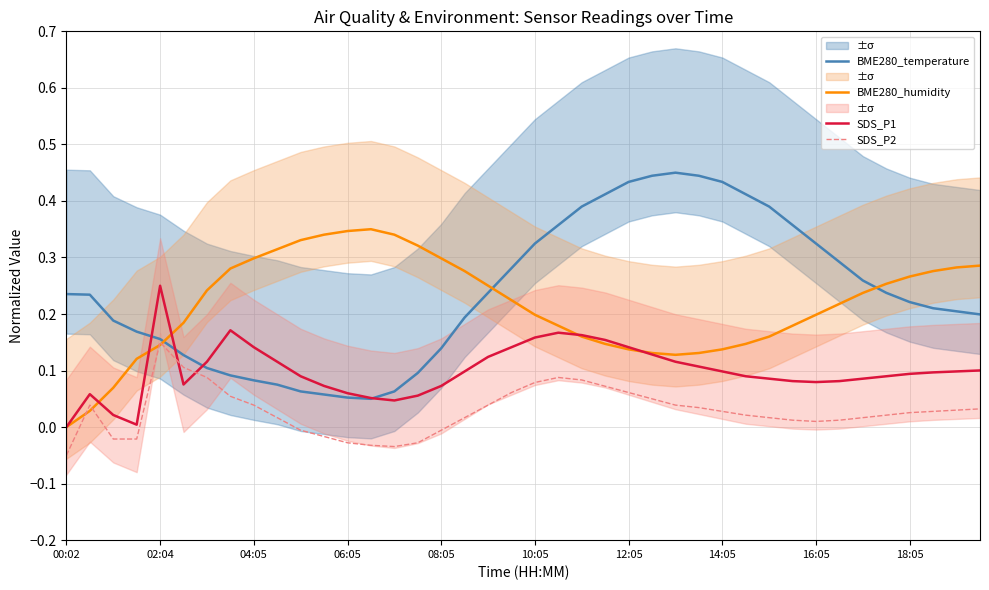

How many data points in SDS_P2 are above 0?

30